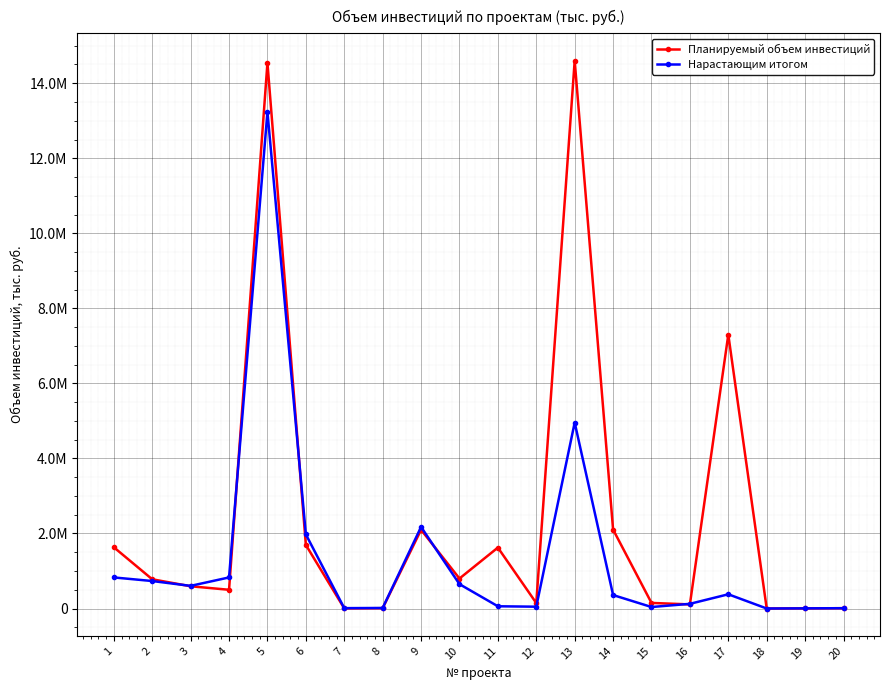

What is the approximate value of Нарастающим итогом at 2?

733087.0